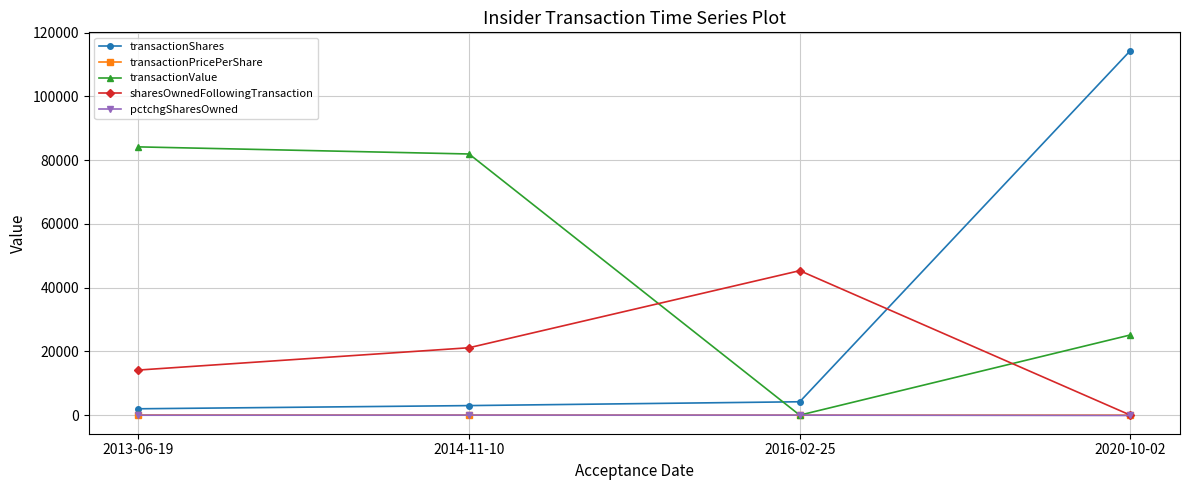

How many times do sharesOwnedFollowingTransaction and transactionValue cross each other?

2